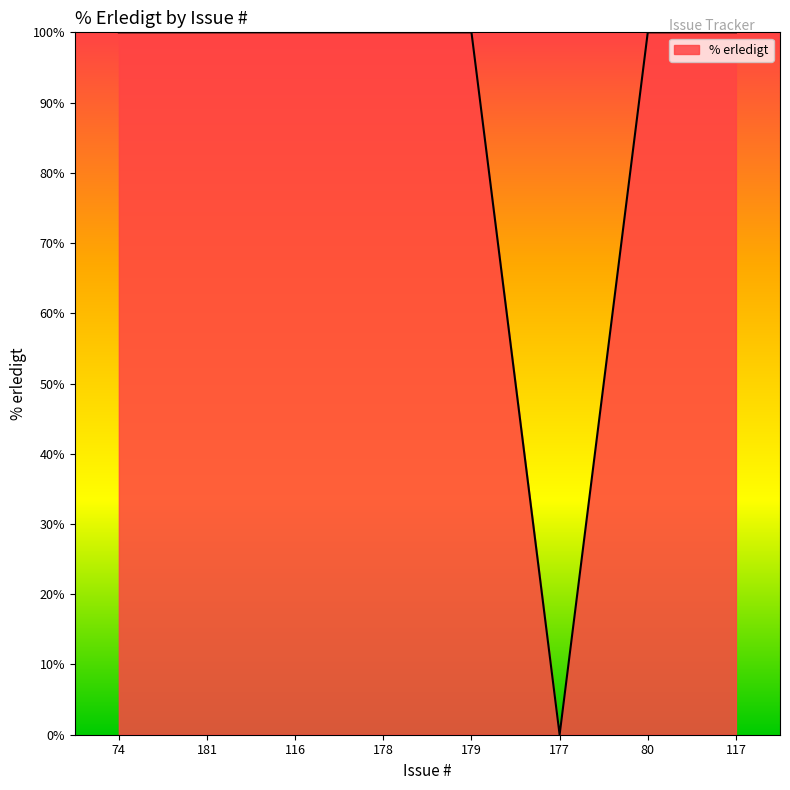

The chart shows a value of 148 at 74. True or false?

False